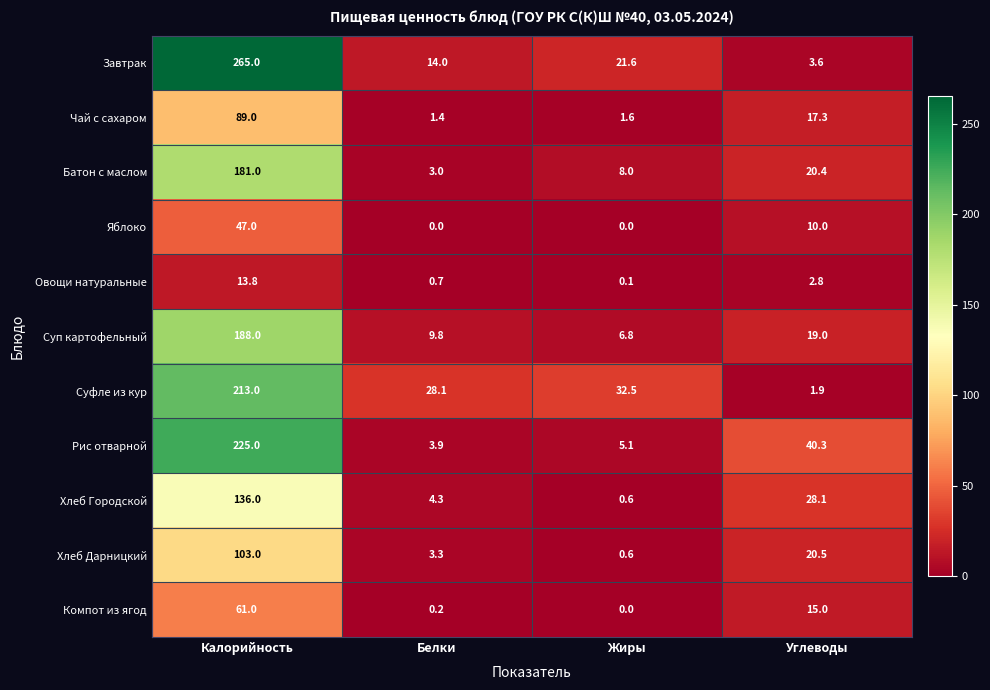

At Углеводы, list the series in order from largest to smallest.

Рис отварной, Хлеб Городской, Хлеб Дарницкий, Батон с маслом, Суп картофельный, Чай с сахаром, Компот из ягод, Яблоко, Завтрак, Овощи натуральные, Суфле из кур